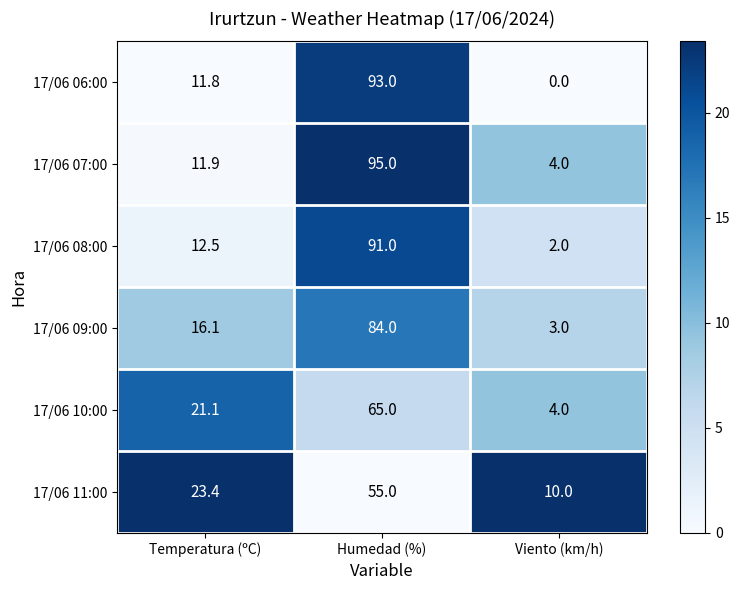

How many distinct data groups are displayed?

6